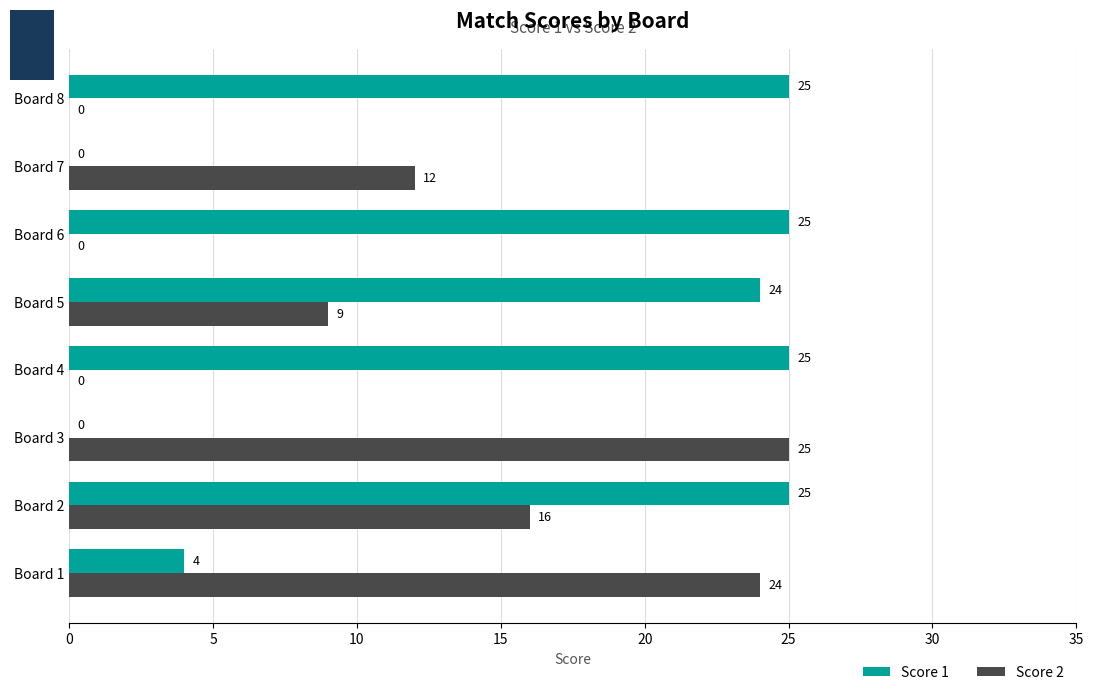

Is it true that Score 1 equals 25 at Board 2?

True